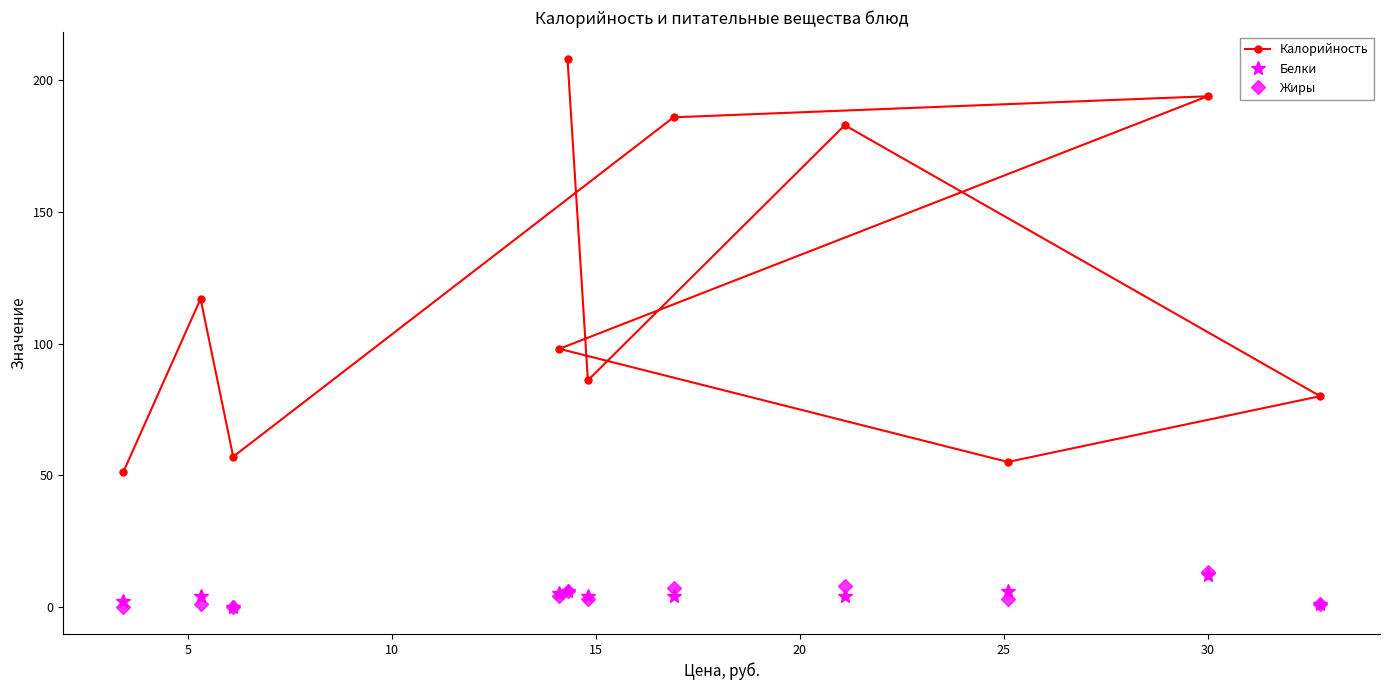

How many interior local peaks does the Белки series have?

3